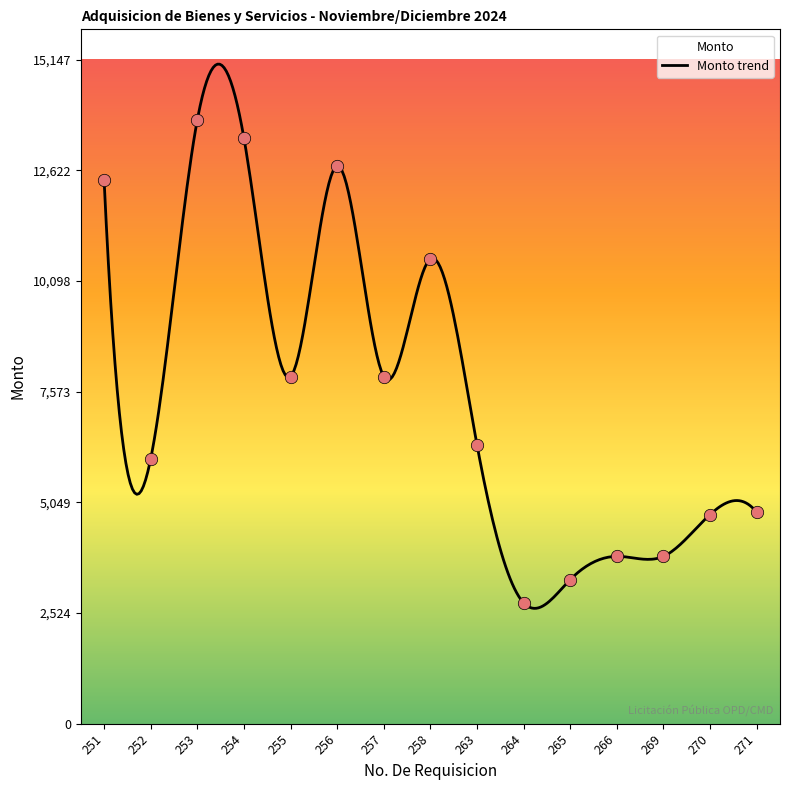

What is the change in value from 265 to 266?

+530.0